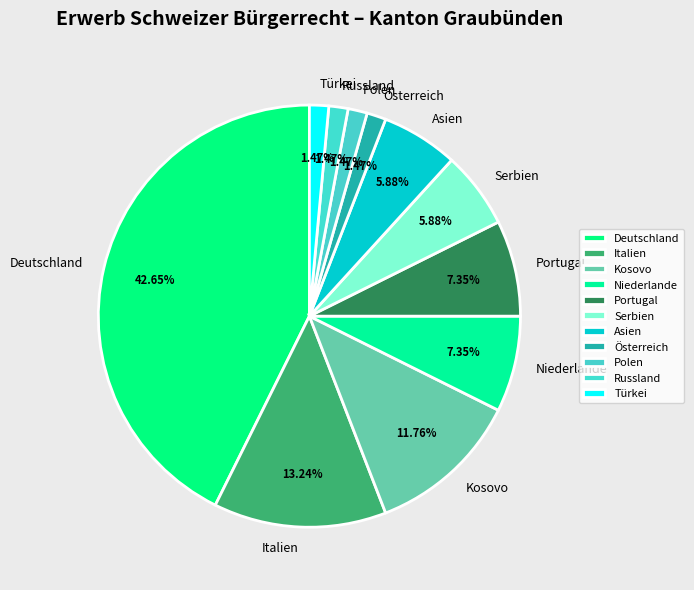

Does Asien represent more than half of the total?

No